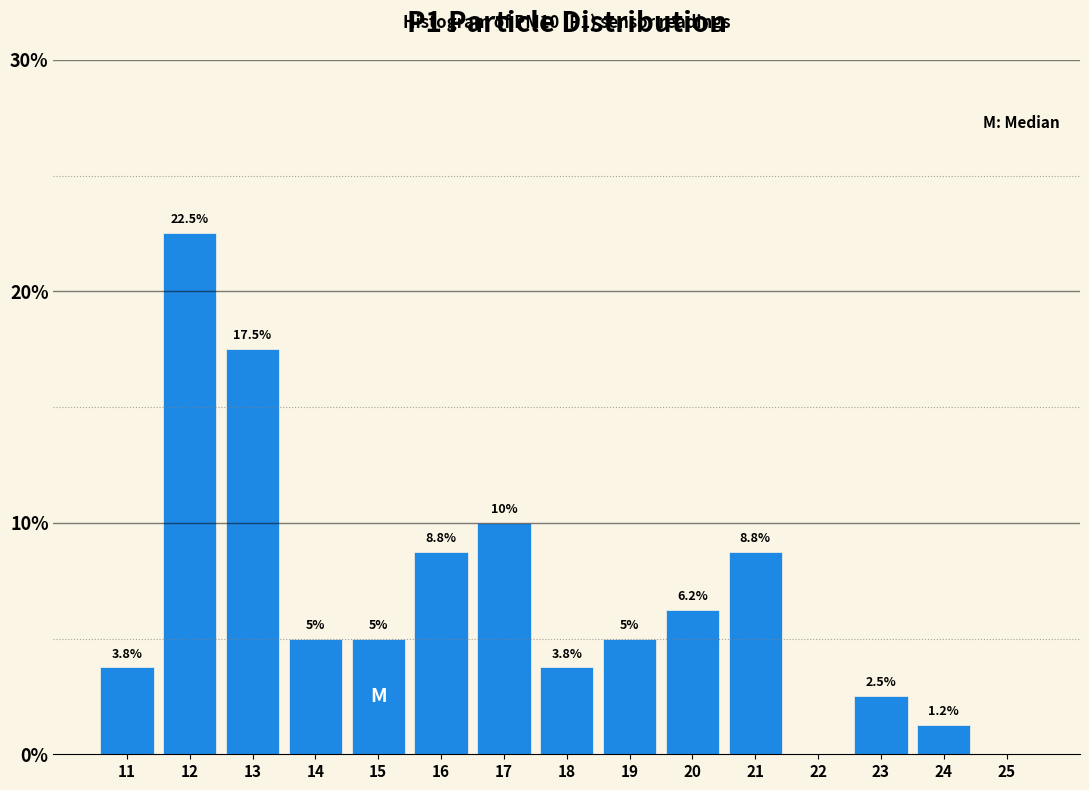

The chart shows a value of 3.5 at 23. True or false?

False